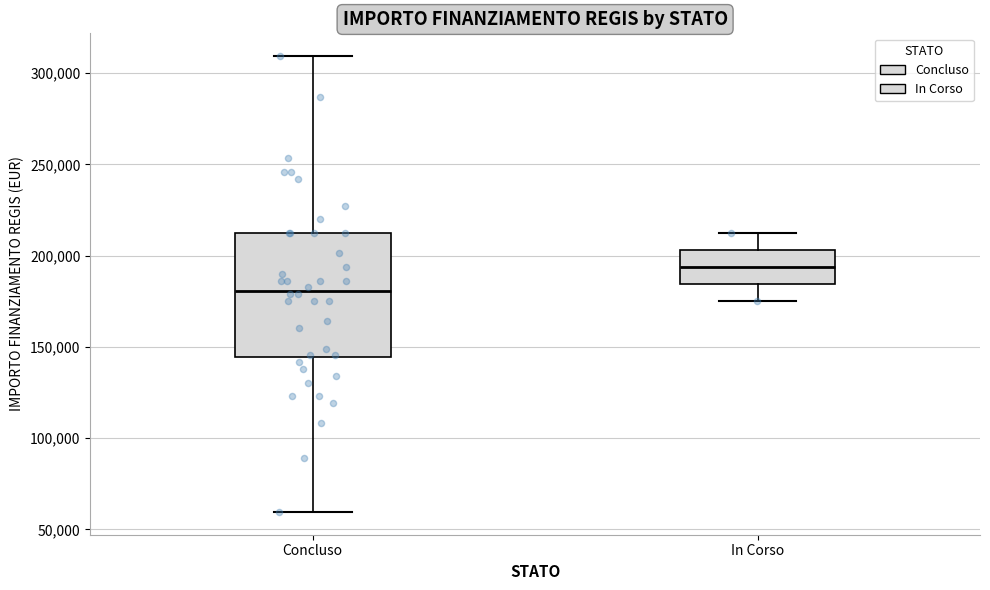

Where is the lower edge of the box for Concluso on the y-axis? The values are not printed on the chart, so give them approximately, as read against the axis.

145000